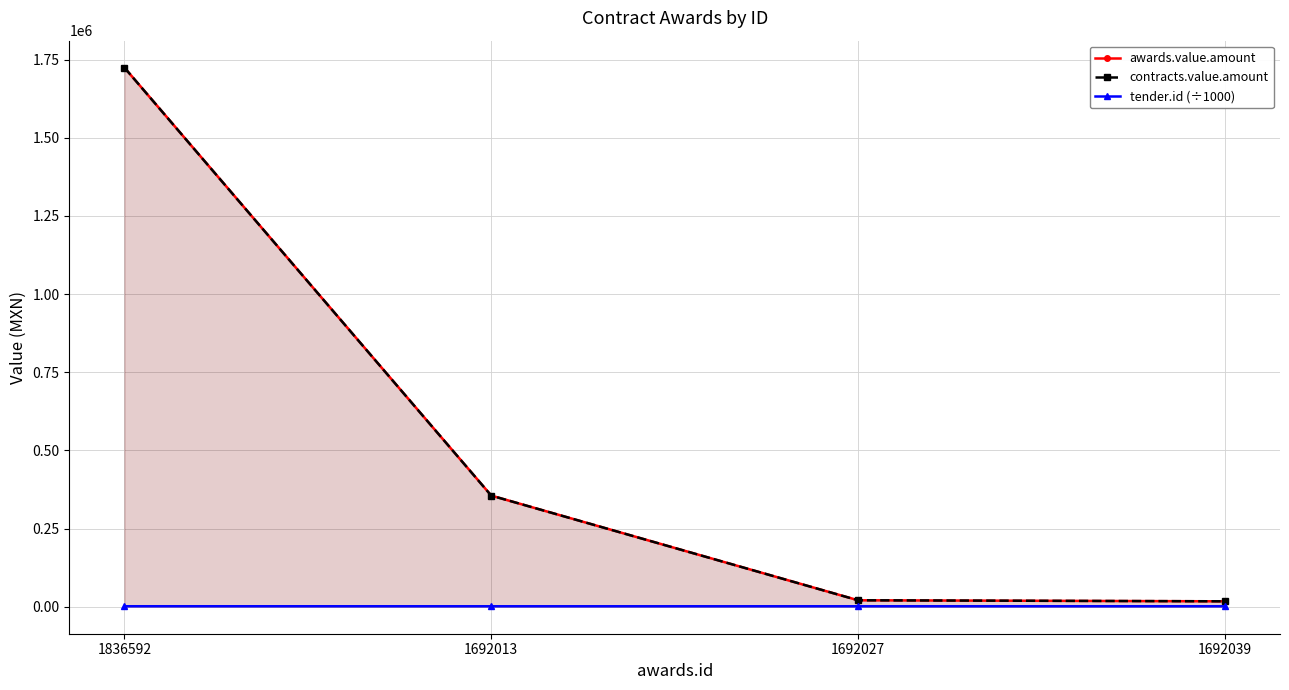

What is the value of the contracts.value.amount point at the 3rd from the left?

20752.2